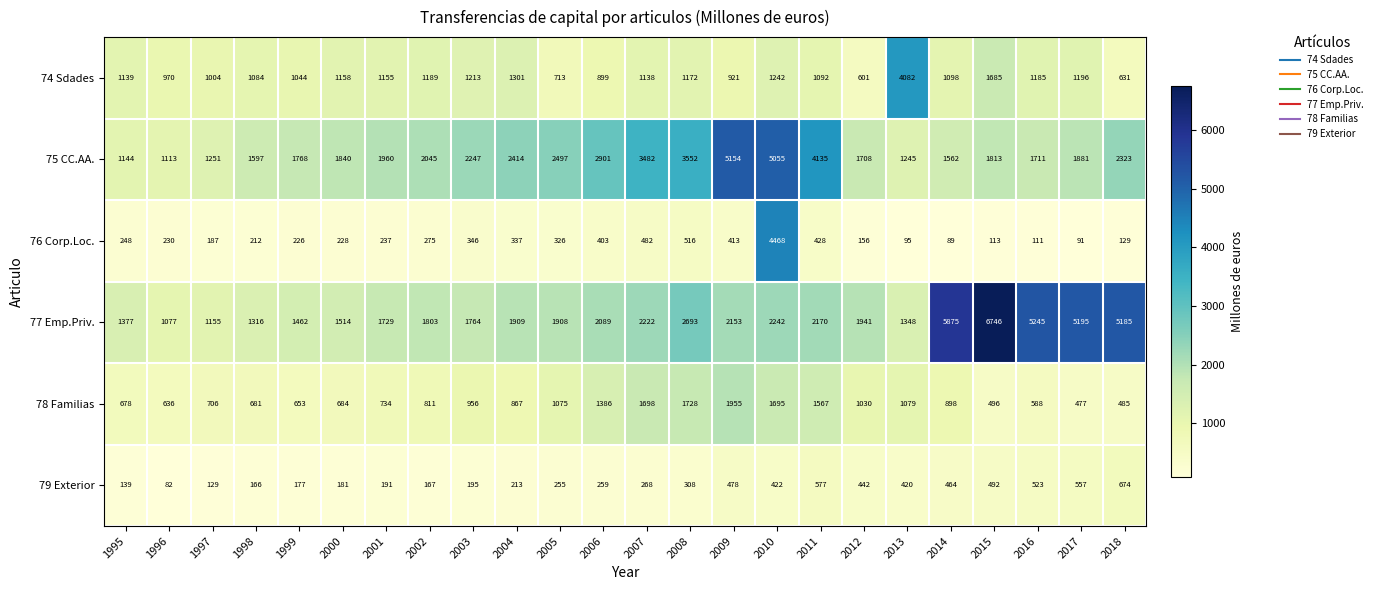

How many series are shown in this chart?

6